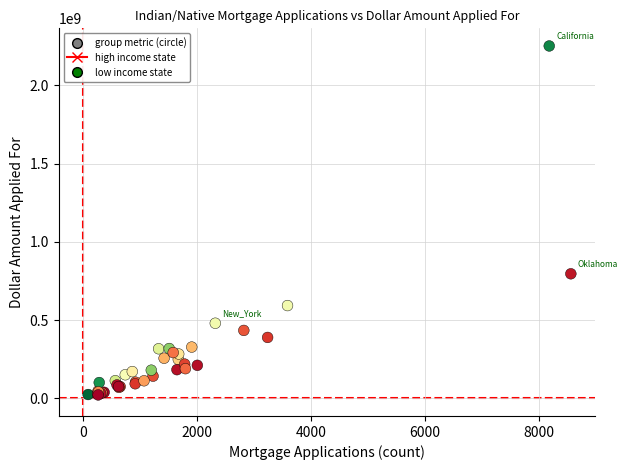

What Y value in the scatter plot is closest to 1136420000?

795668000